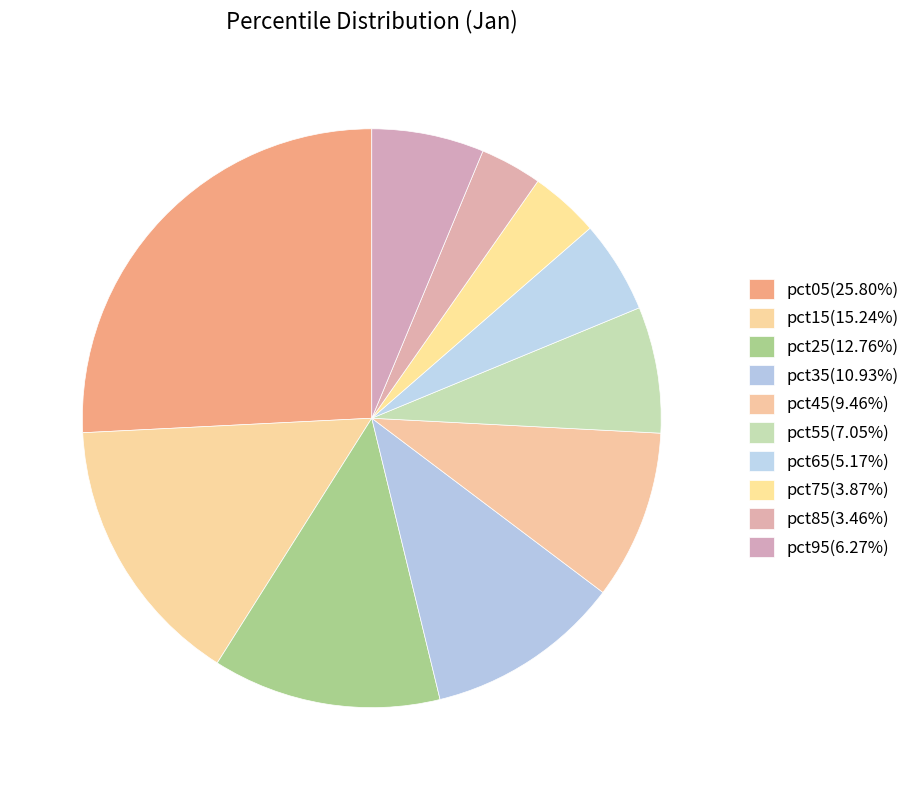

Is it true that pct15 is 15% of the pie?

True